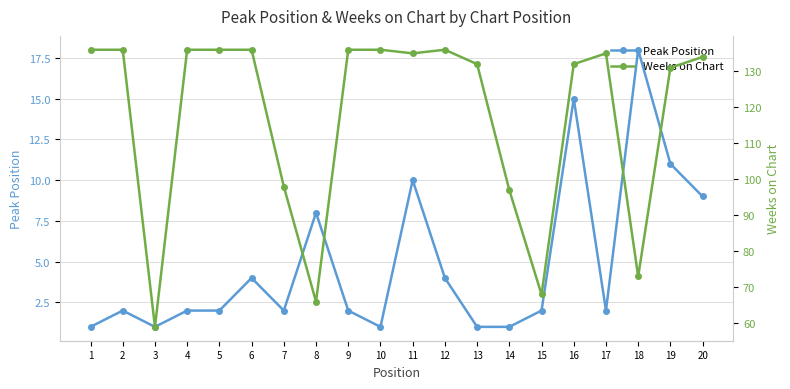

Between 3 and 4, which is larger?

4